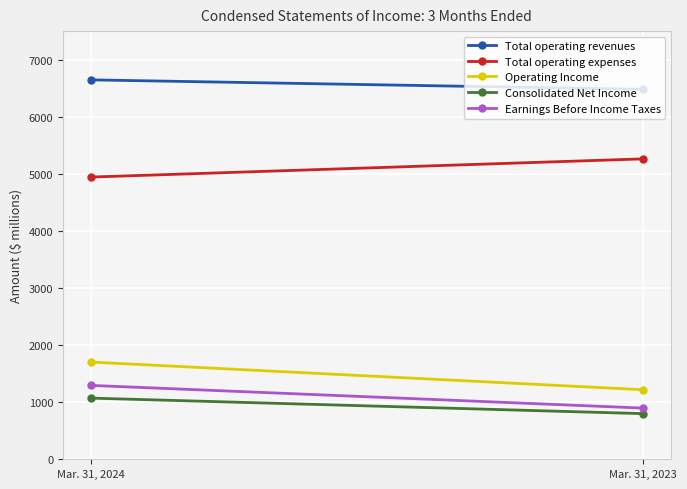

Which label corresponds to the smallest value in the chart?

Mar. 31, 2023